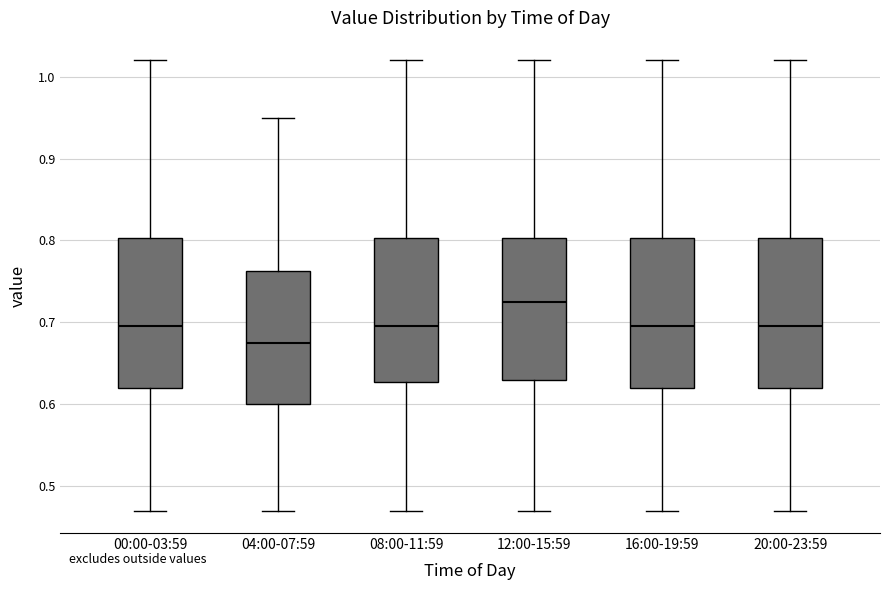

Reading left to right, read every box against the y-axis: the position of its median line, the range the box covers, and the ends of its whiskers. The values are not printed on the chart, so give them approximately, as read against the axis.

00:00-03:59: median 0.70, box 0.62 to 0.80, whiskers 0.47 to 1.02
04:00-07:59: median 0.68, box 0.60 to 0.76, whiskers 0.47 to 0.95
08:00-11:59: median 0.70, box 0.63 to 0.80, whiskers 0.47 to 1.02
12:00-15:59: median 0.73, box 0.63 to 0.80, whiskers 0.47 to 1.02
16:00-19:59: median 0.70, box 0.62 to 0.80, whiskers 0.47 to 1.02
20:00-23:59: median 0.70, box 0.62 to 0.80, whiskers 0.47 to 1.02